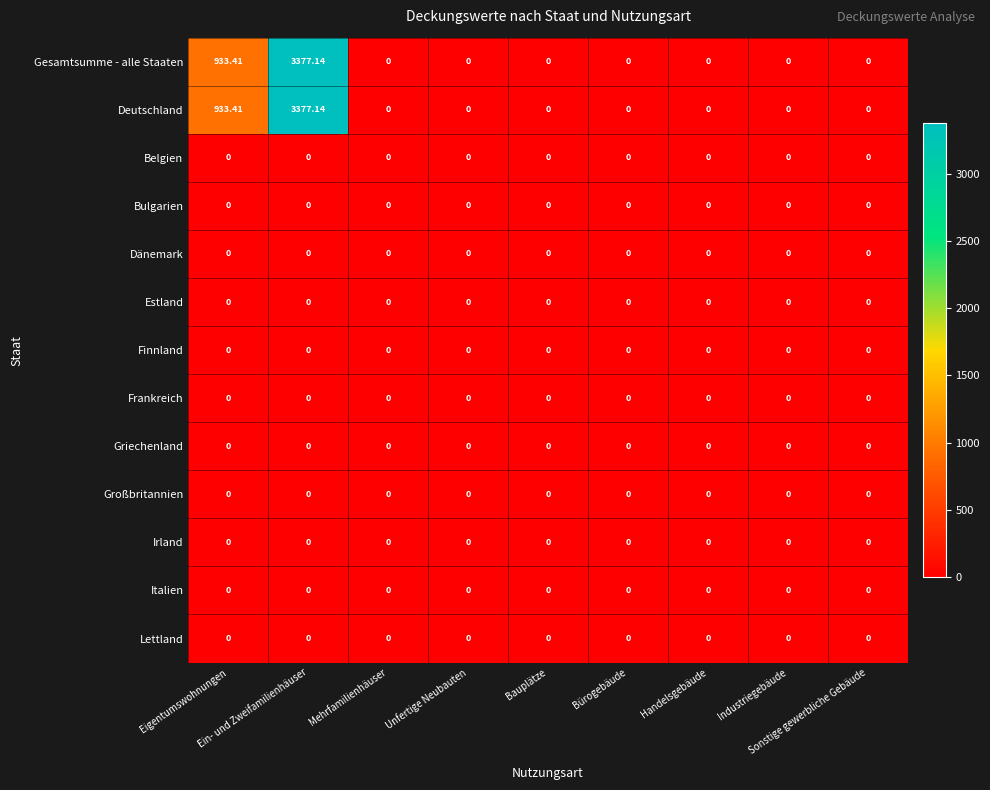

How many values in the Deutschland series exceed 0?

2